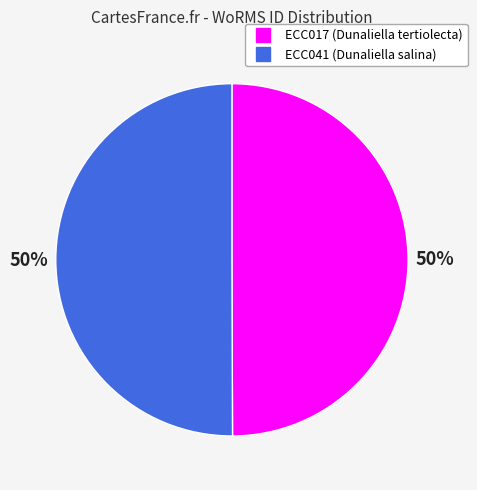

The ECC017 slice represents 50% of the pie. True or false?

True